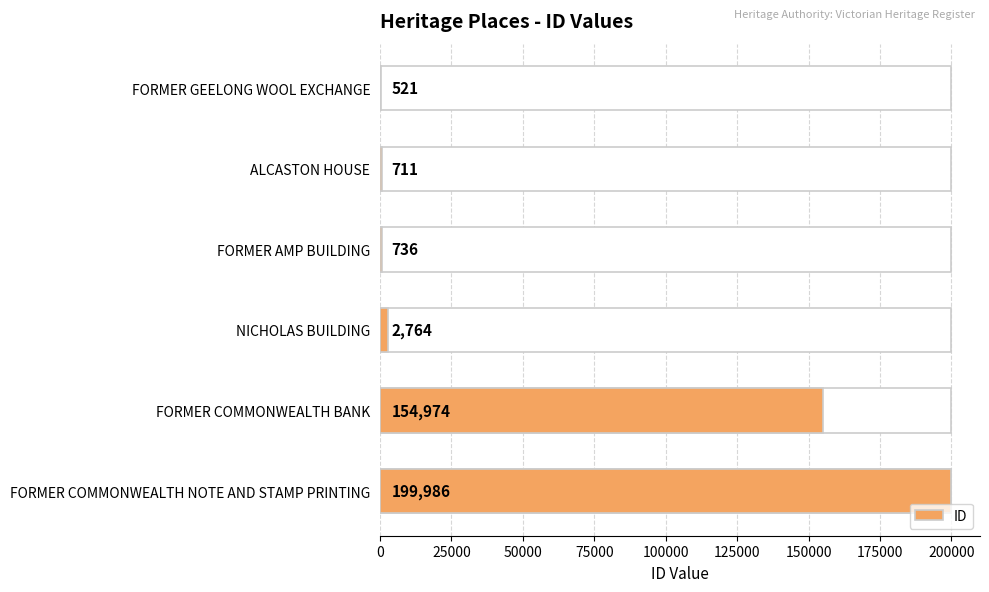

What is the smallest value displayed?

521